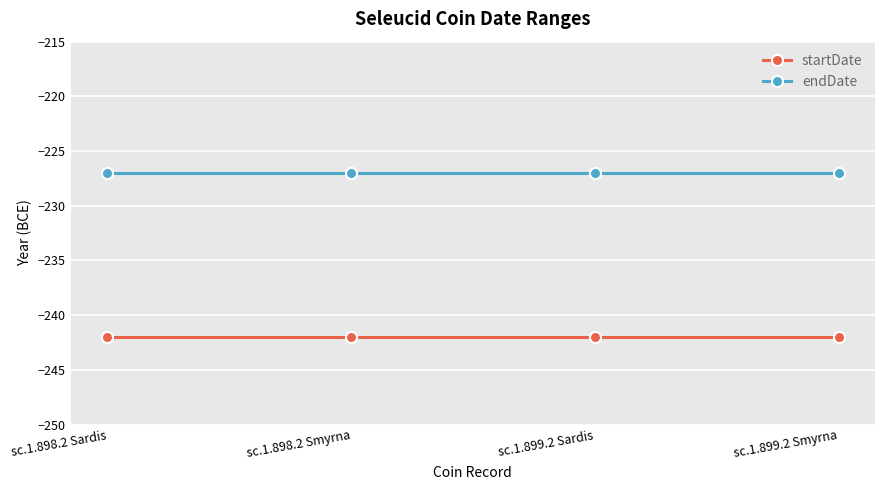

What are all the series names shown in the legend?

startDate, endDate